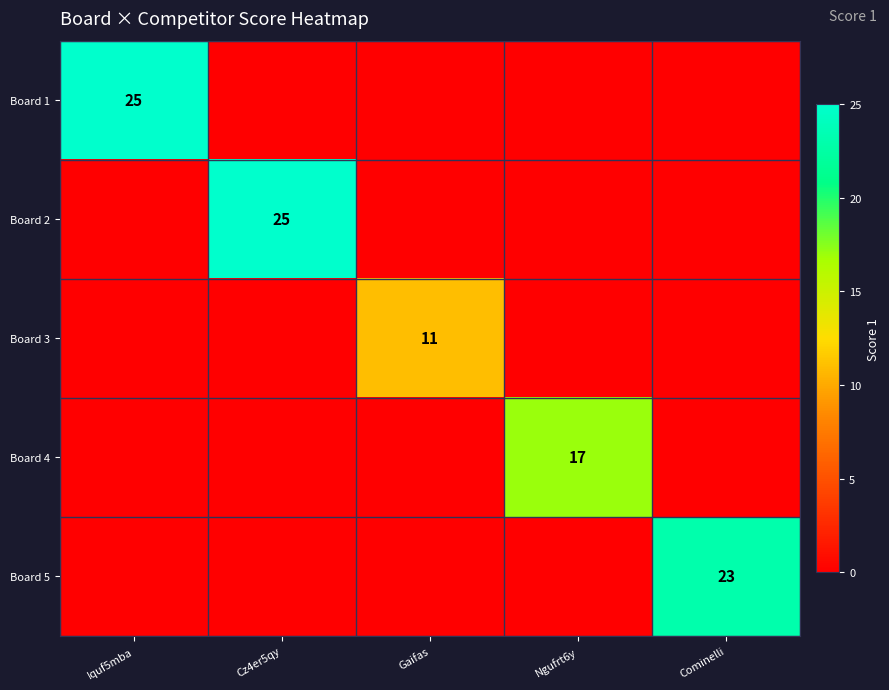

What is the total value across all series at Gaifas?

11